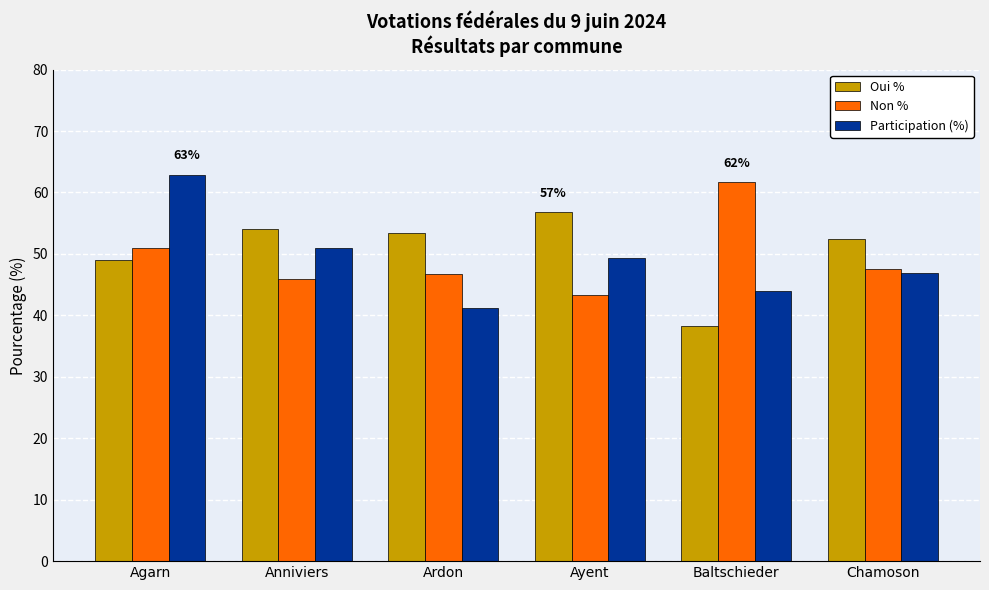

What is the maximum value for Participation (%)?

62.9